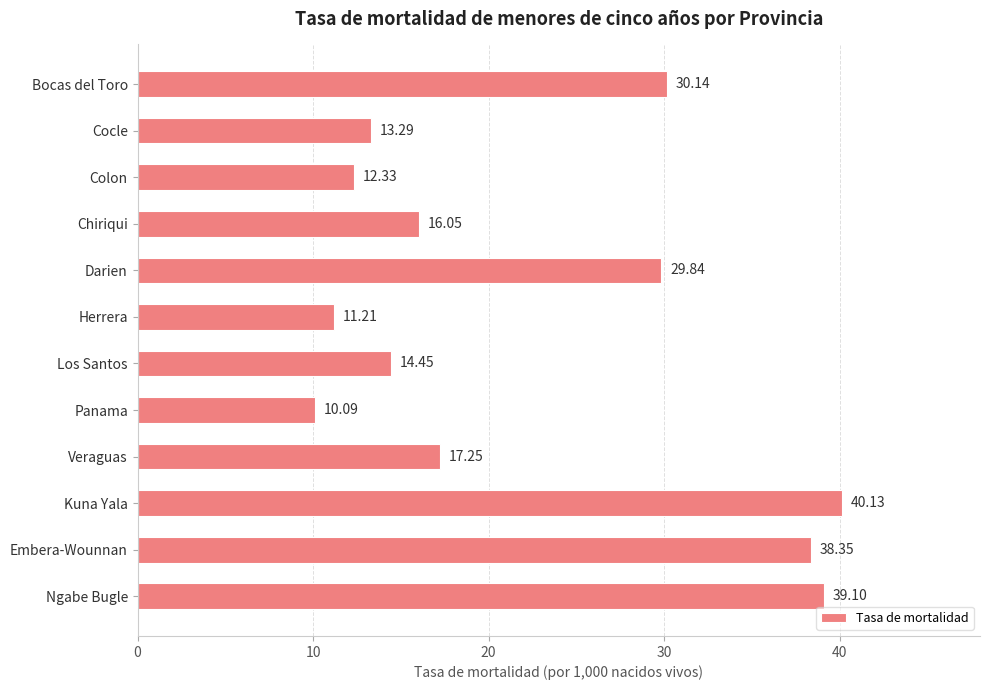

What is the label of the 7th bar from the bottom?

Herrera